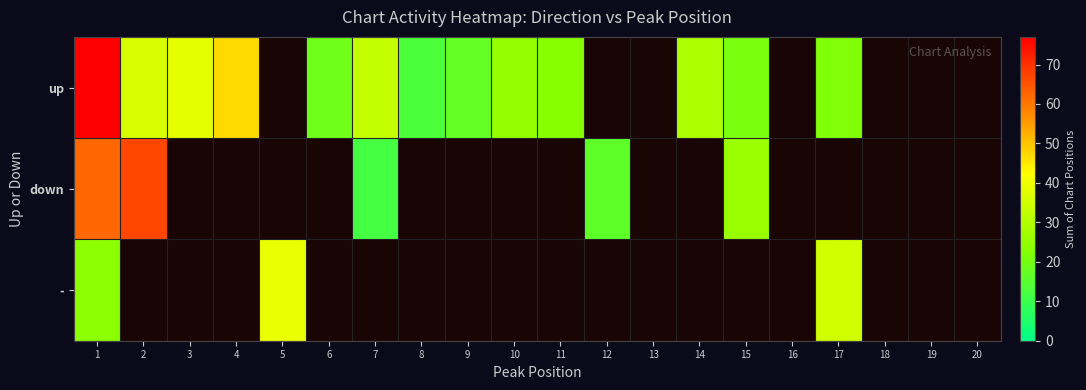

The value of - at 17 is 35.0. True or false?

True